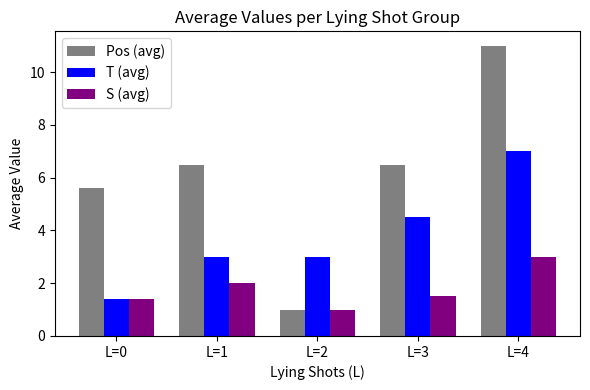

Are the bars horizontal?

No